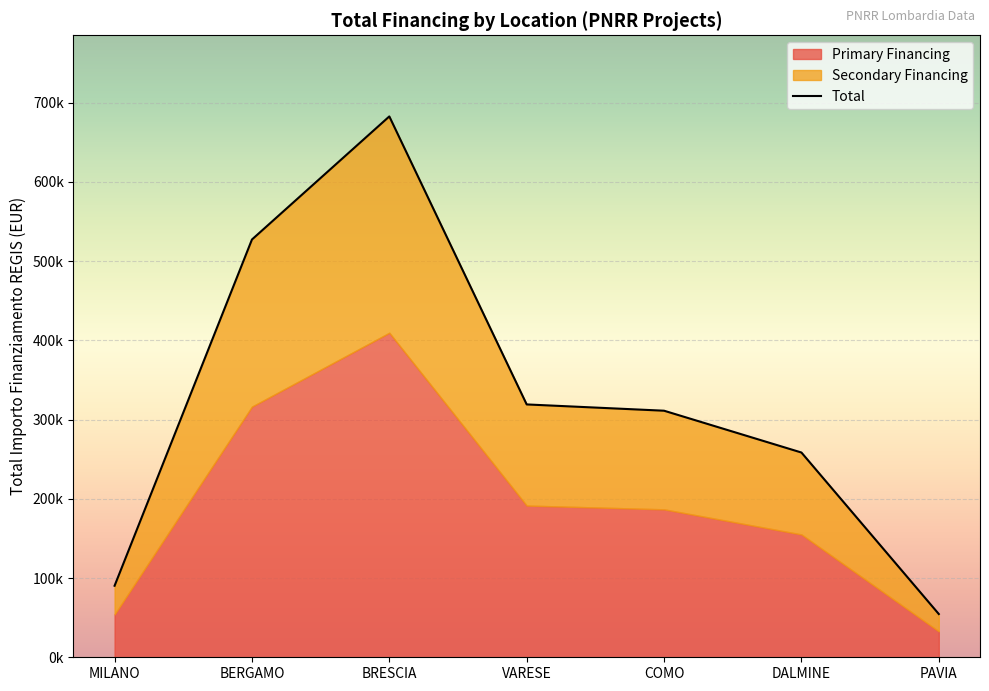

True or false: the data shows 398770.4 at BRESCIA.

False